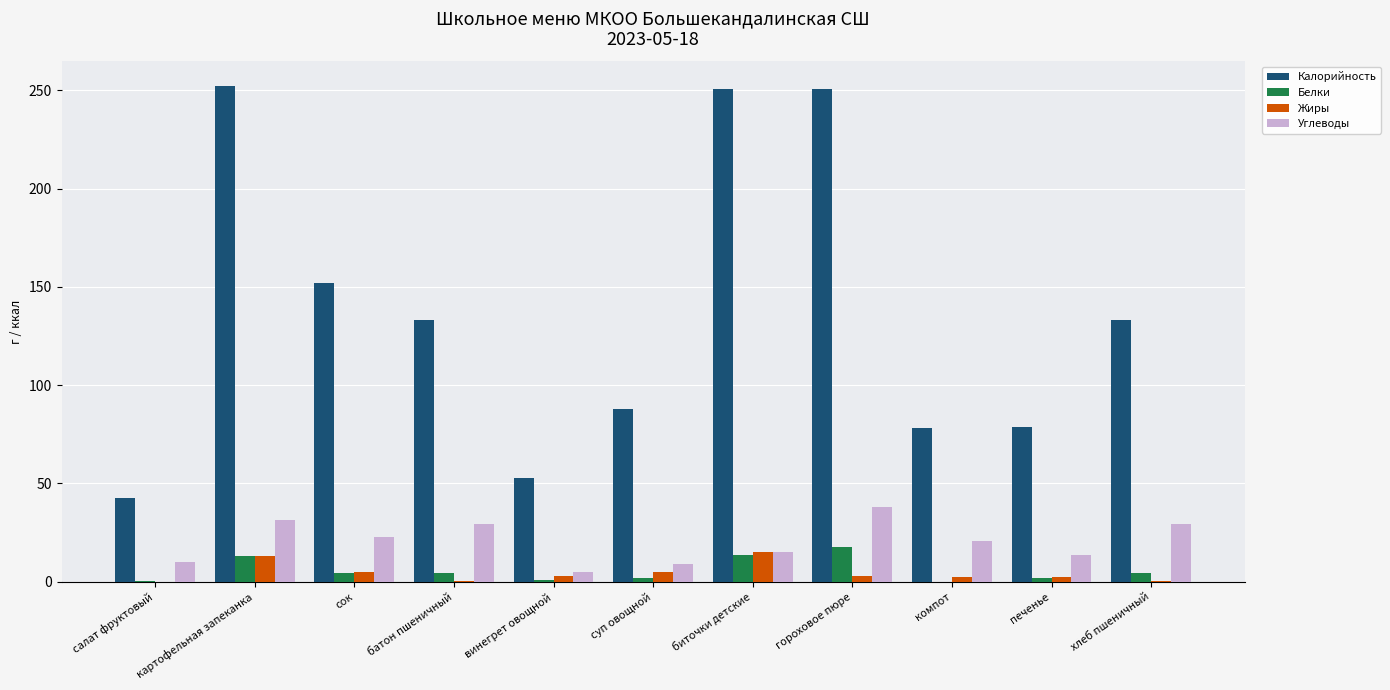

What is the maximum value for Жиры?

15.0